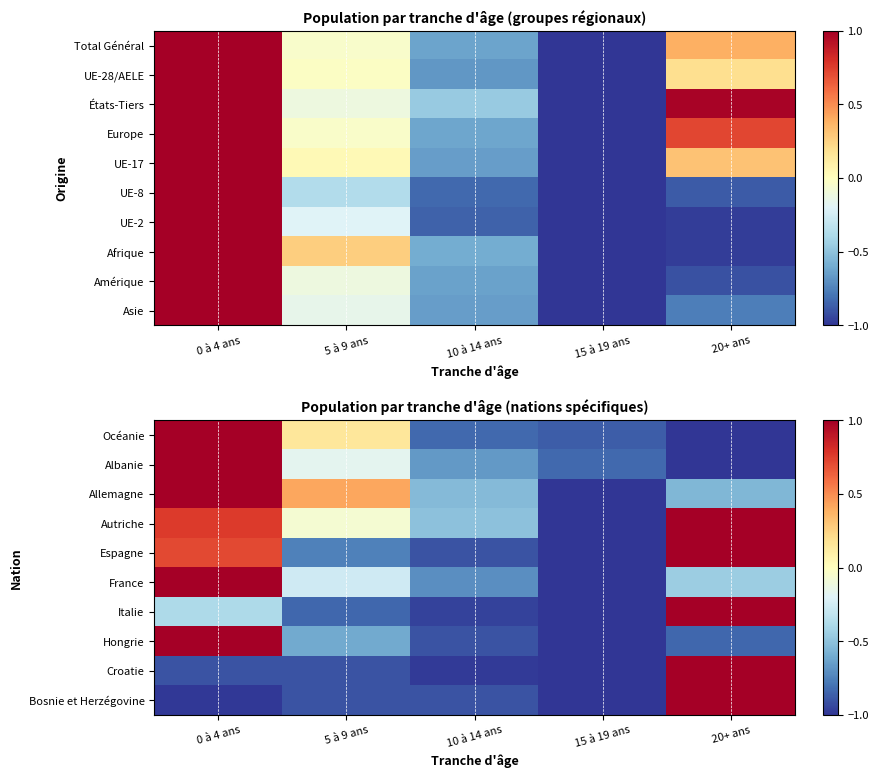

What is the spread (max minus min) of values at 0 à 4 ans?

2.0